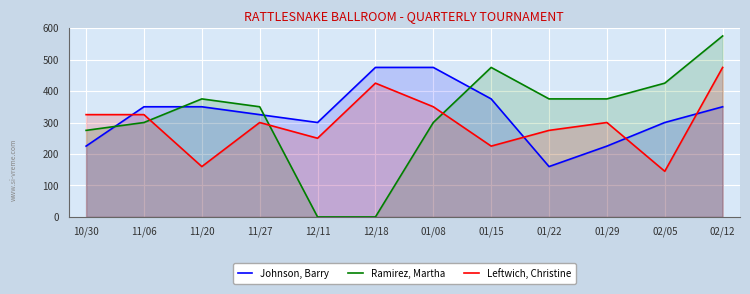

At which label does Leftwich, Christine reach its peak?

02/12